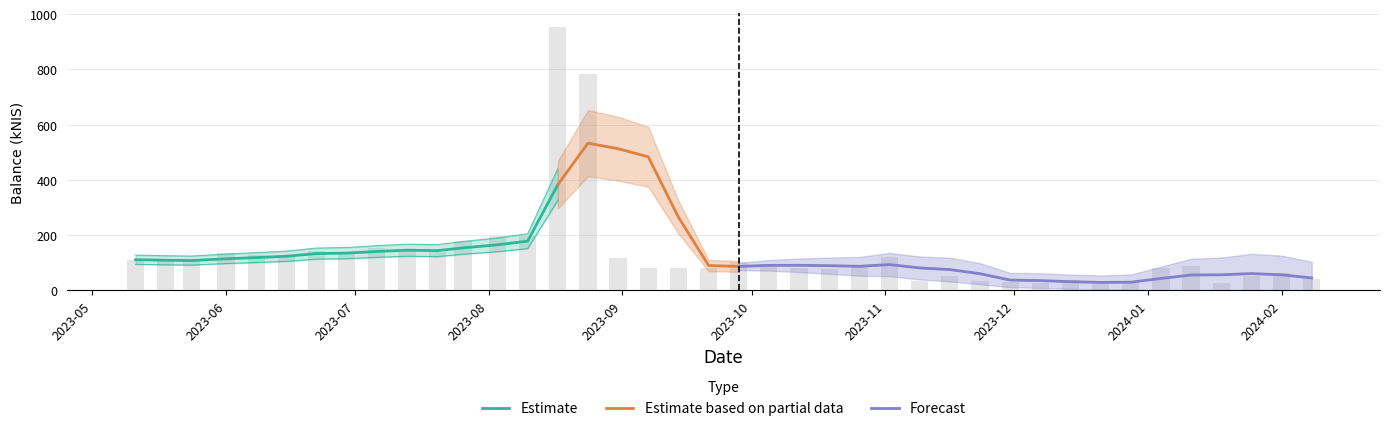

Reading left to right, what are all the values shown in this chart?

111.2	107.2	106.0	133.7	128.5	126.5	144.4	140.8	152.0	145.2	138.0	180.6	196.7	197.9	954.6	782.0	116.7	80.4	81.7	82.1	102.8	96.3	82.4	76.8	93.6	121.7	33.5	53.1	34.1	29.4	26.0	36.8	23.8	32.5	80.0	87.0	26.5	50.5	61.8	42.1